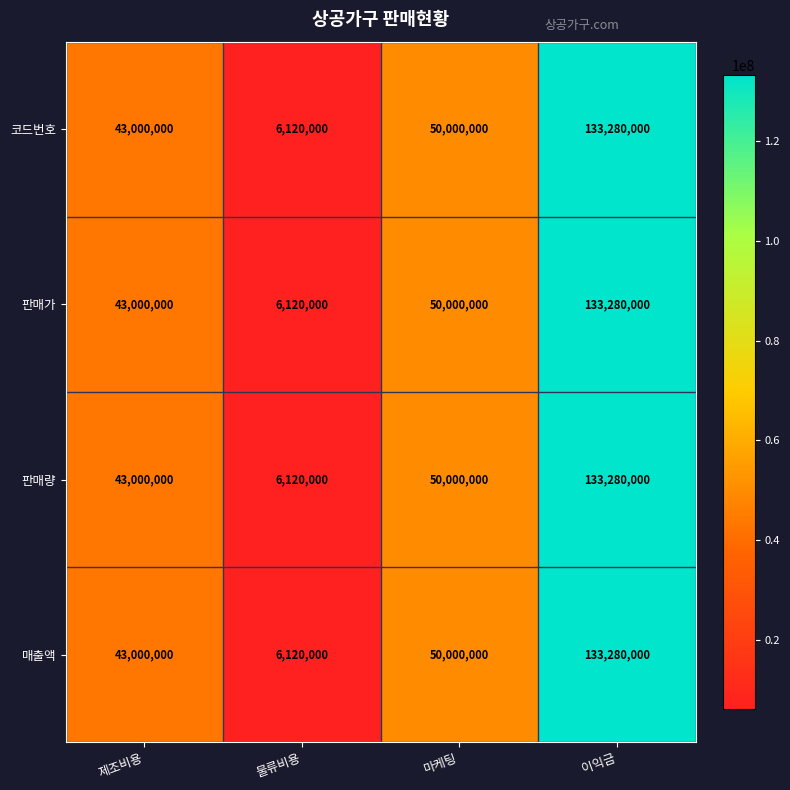

List the labels in order of 코드번호 value, smallest first.

물류비용, 제조비용, 마케팅, 이익금